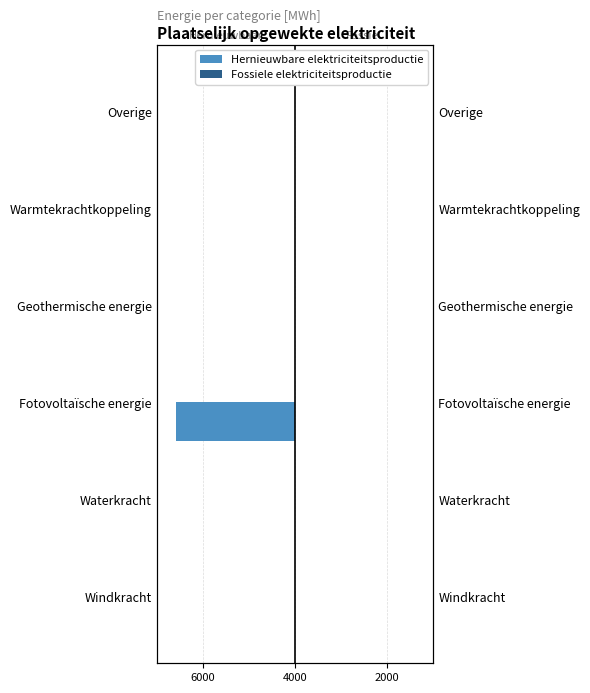

How many Fossiele elektriciteitsproductie values are between 0 and 1?

5